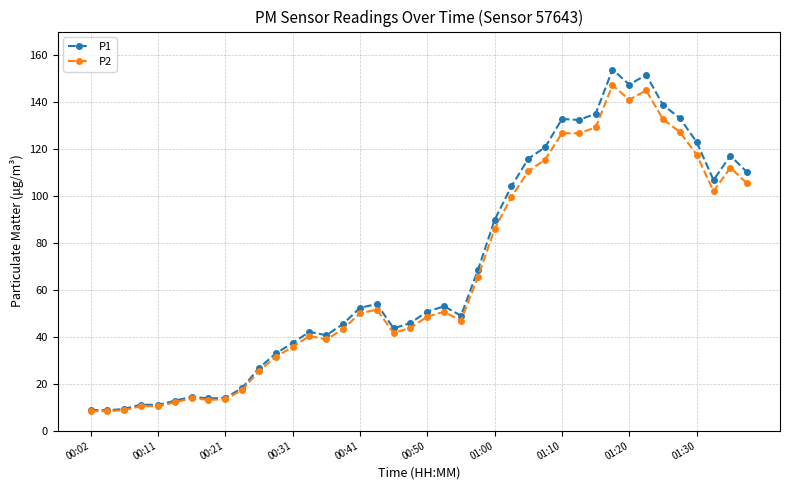

True or false: P2 has more than 2 interior local peaks.

True